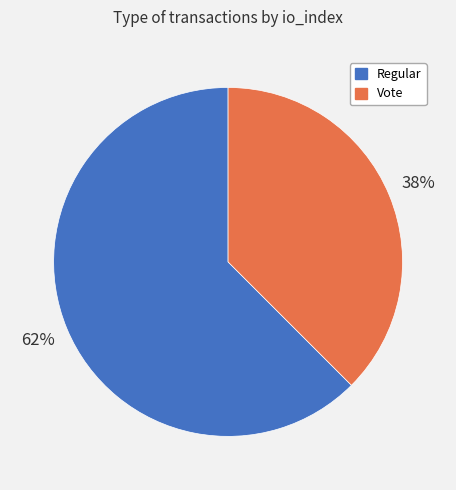

Which slice represents more than half of the pie?

Regular